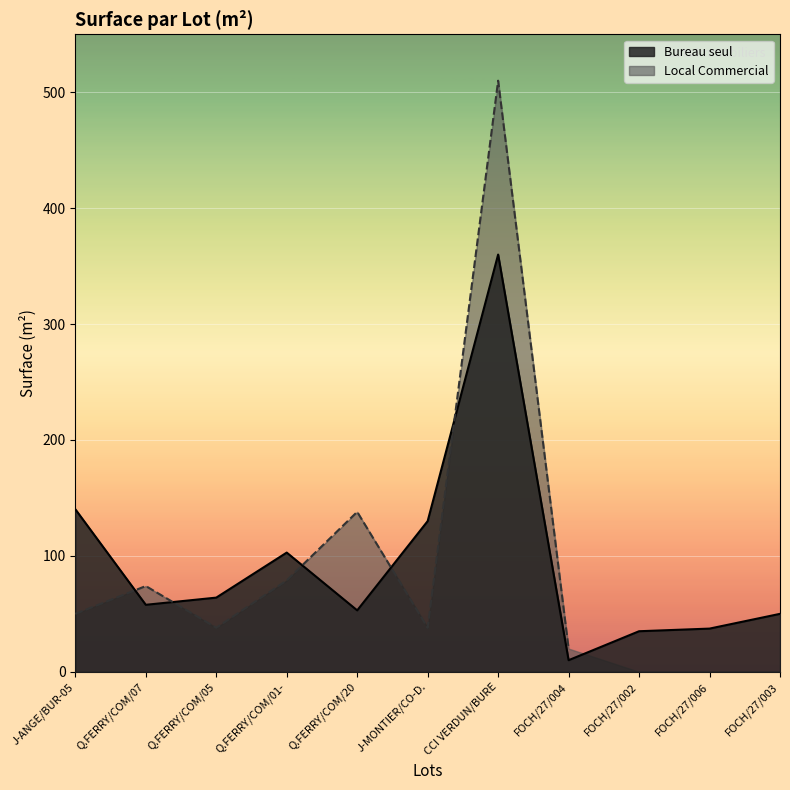

What is the difference between the maximum and minimum values?

350.0